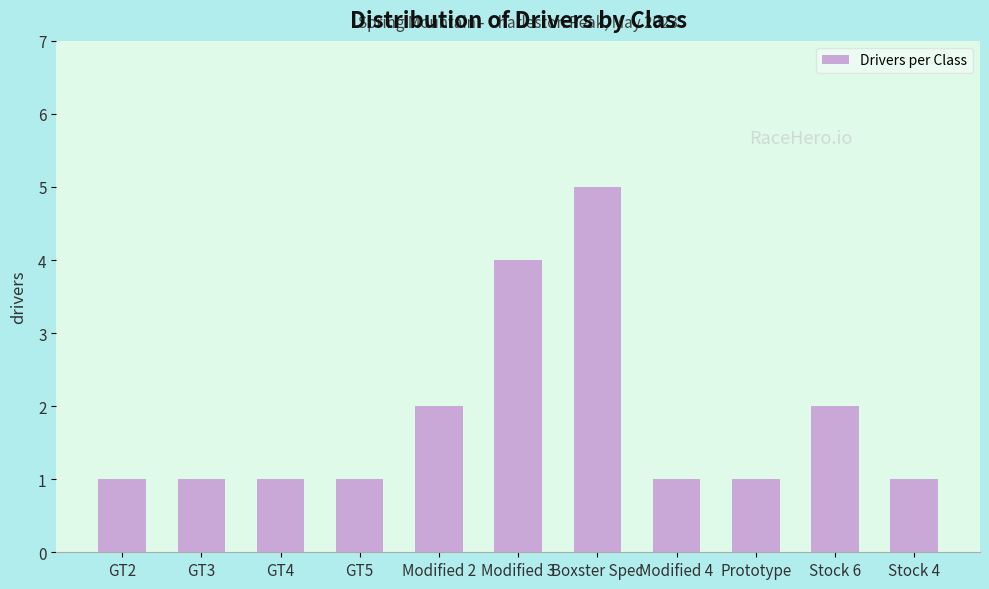

What is the label of the 2nd bar from the right?

Stock 6